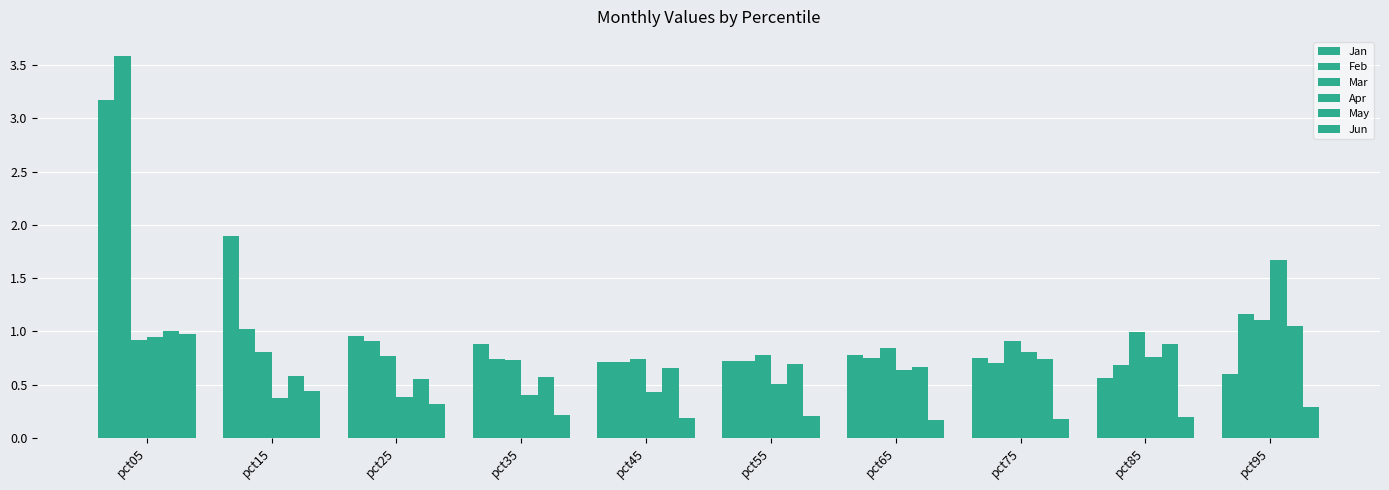

How many bars are there in total?

60